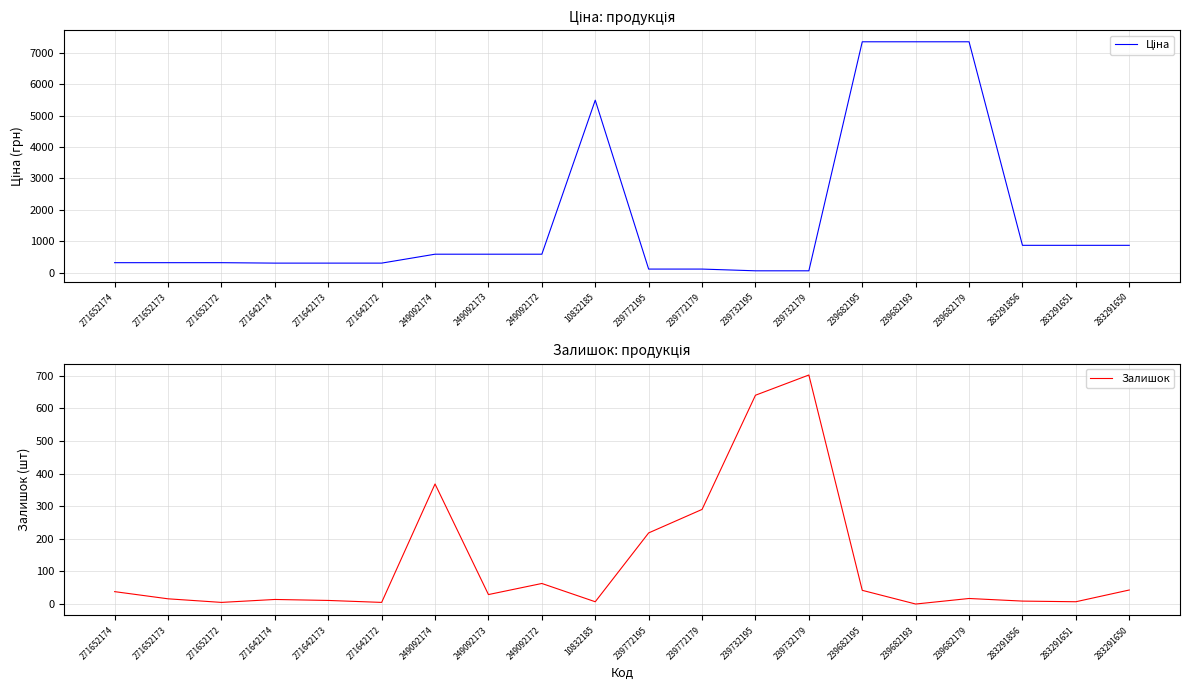

The Залишок series shows 5.0 at 271642172. True or false?

True